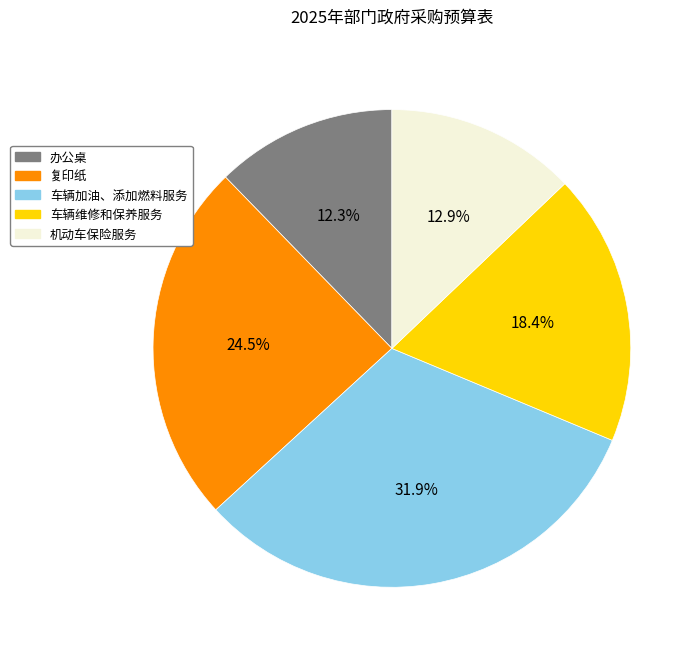

To the nearest percent, what is the combined percentage of 复印纸 and 车辆维修和保养服务?

43%